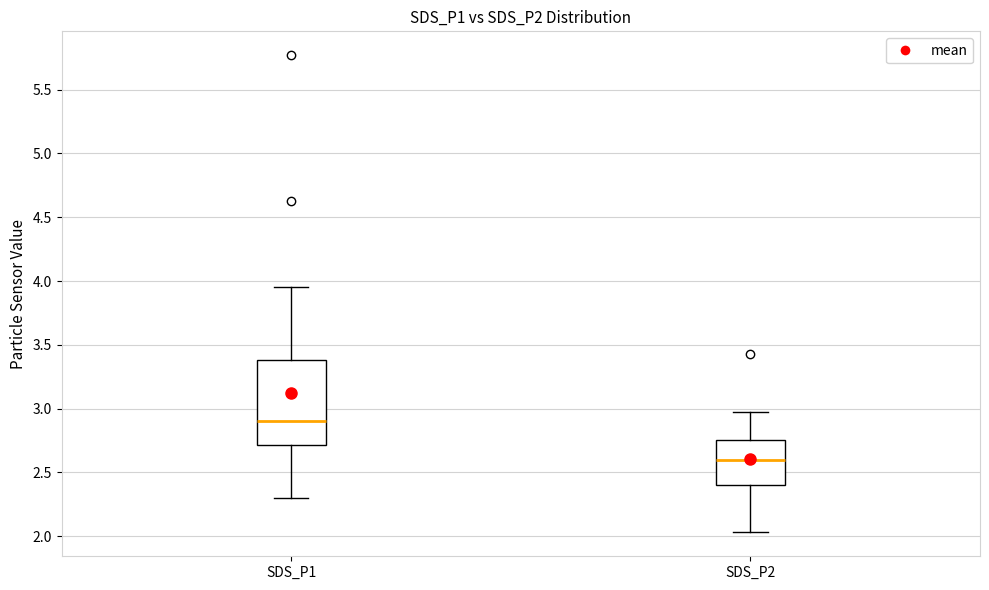

Reading left to right, read every box against the y-axis: the position of its median line, the range the box covers, and the ends of its whiskers. The values are not printed on the chart, so give them approximately, as read against the axis.

SDS_P1: median 2.90, box 2.70 to 3.40, whiskers 2.30 to 3.95
SDS_P2: median 2.60, box 2.40 to 2.75, whiskers 2.05 to 2.95